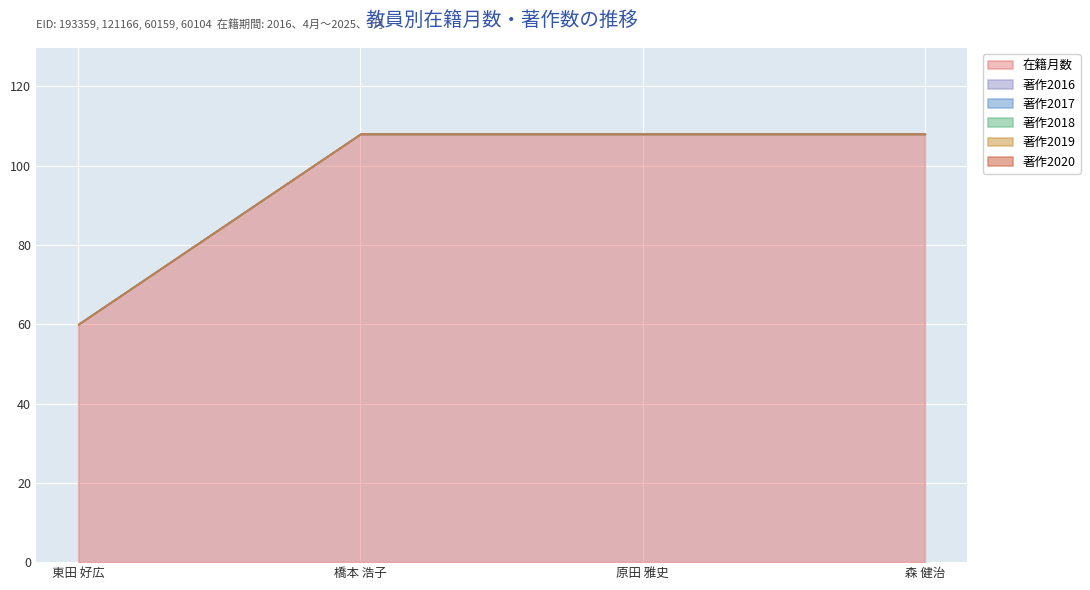

True or false: 著作2018 and 著作2020 intersect in this chart.

False